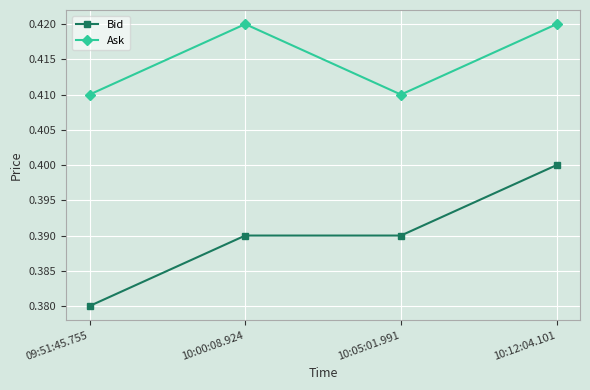

The Bid series shows 0.1 at 10:05:01.991. True or false?

False